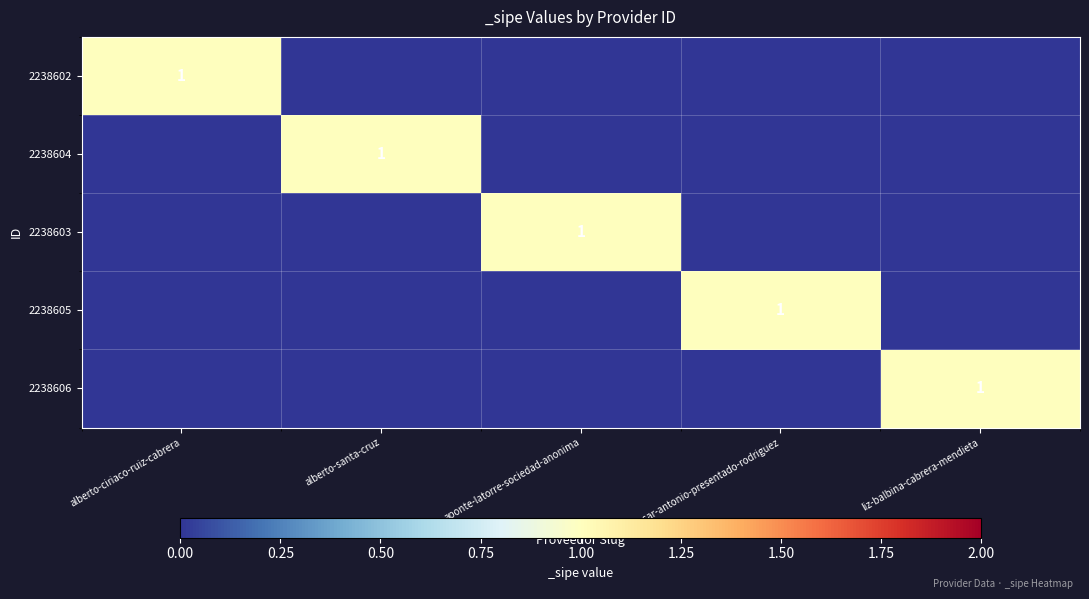

What is the difference between the highest and lowest values at aponte-latorre-sociedad-anonima?

1